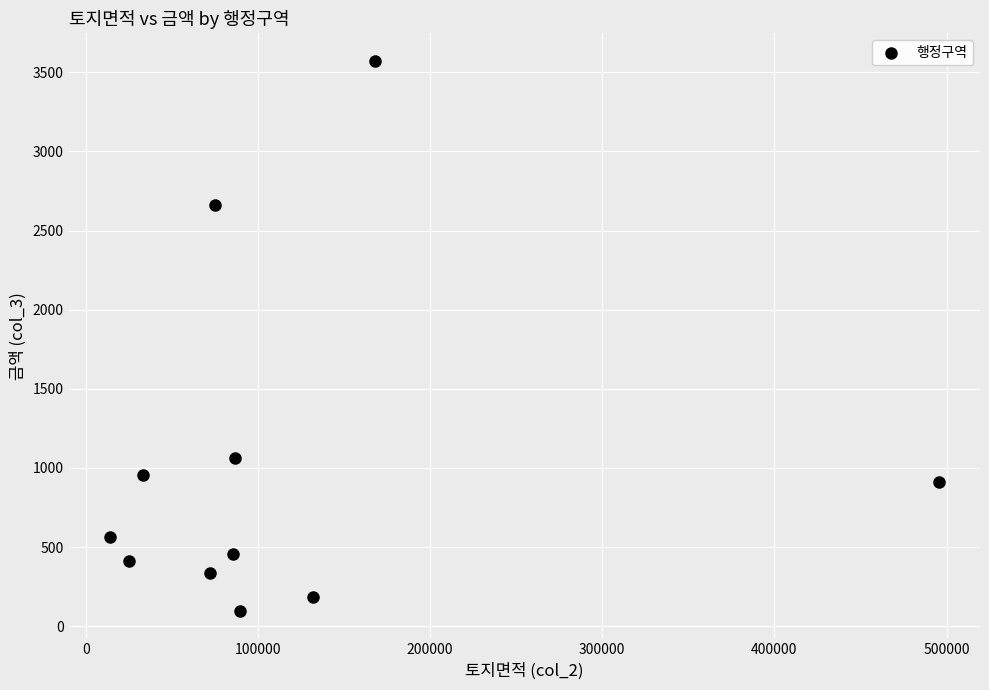

What Y value in the scatter plot is closest to 1834?

1062